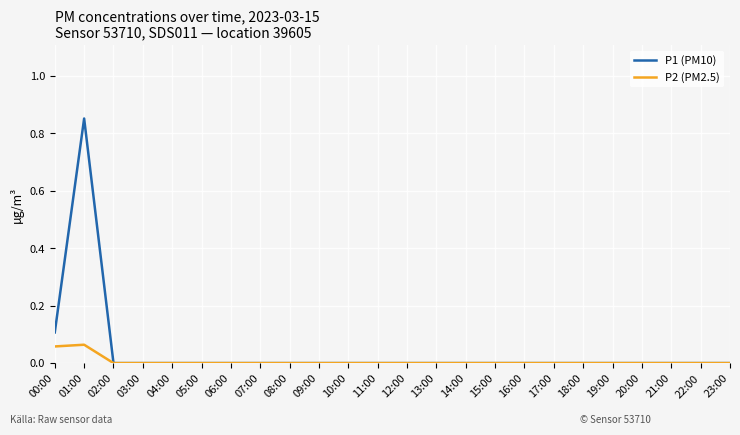

Is the value of P1 (PM10) at 08:00 greater than the value of P2 (PM2.5) at 01:00?

No